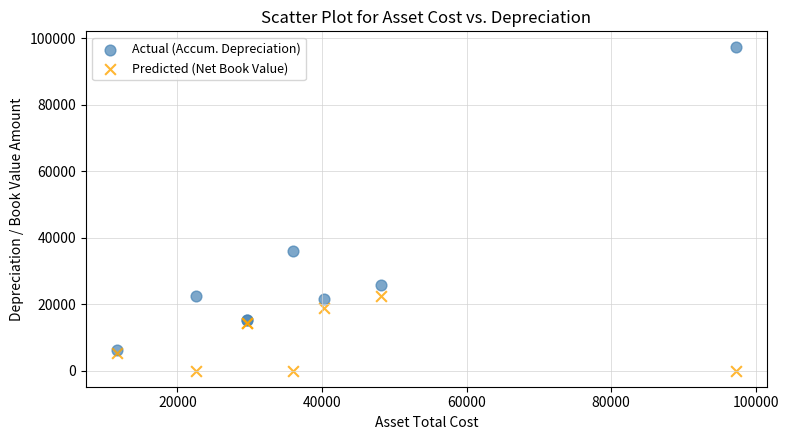

Across all series, what Y value is closest to 48630?

35998.3